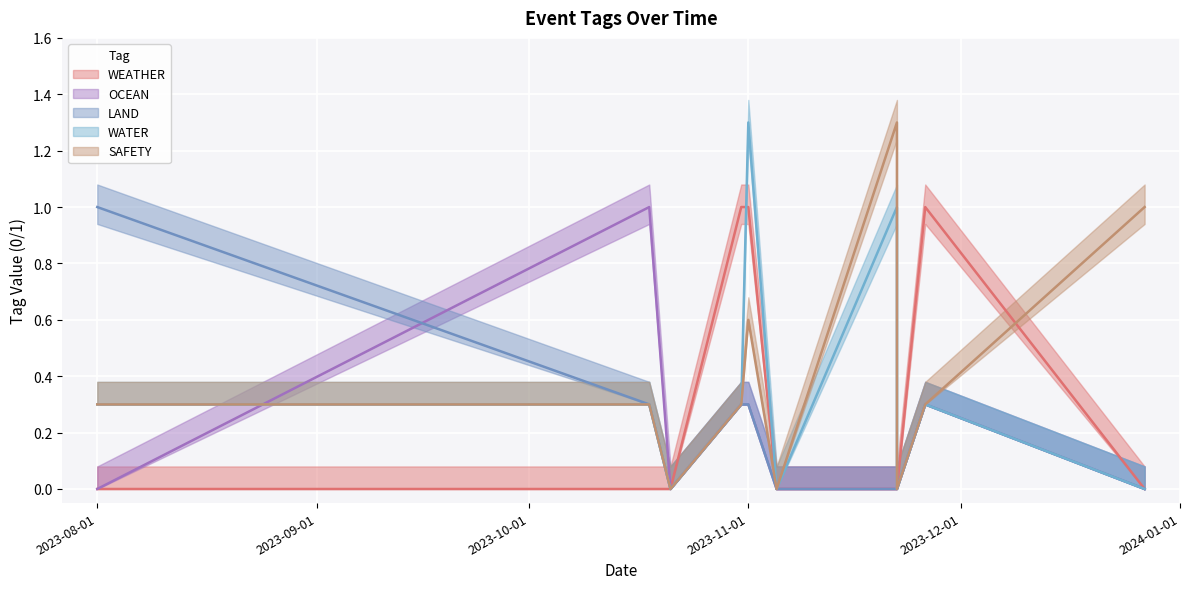

What are all the series names shown in the legend?

WEATHER, OCEAN, LAND, WATER, SAFETY